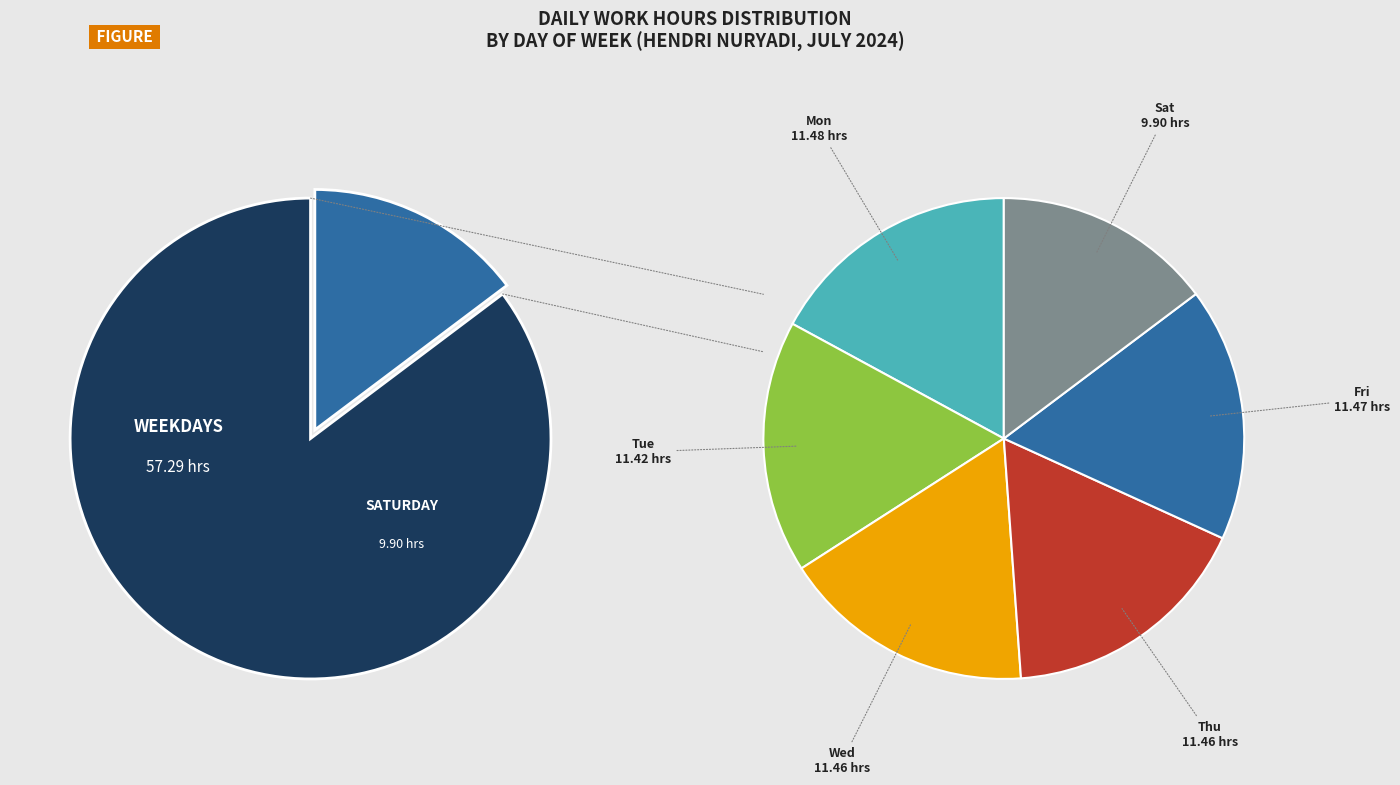

How many slices are in this pie chart?

6